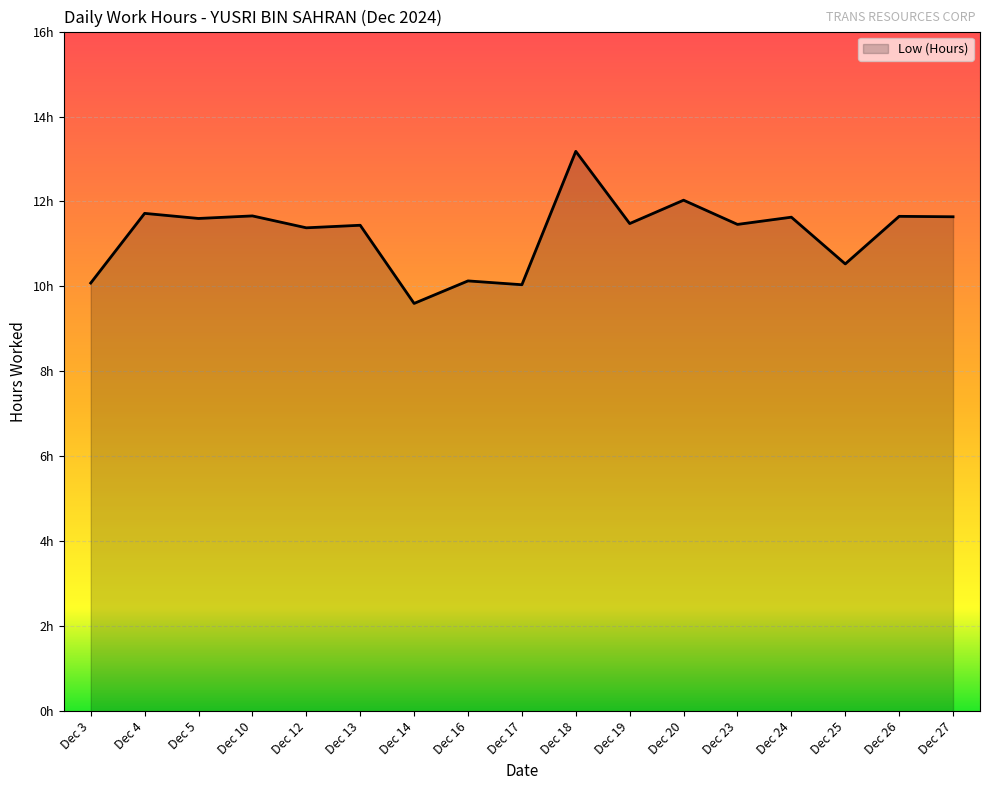

Is it true that the value at Dec 12 is 16.4?

False